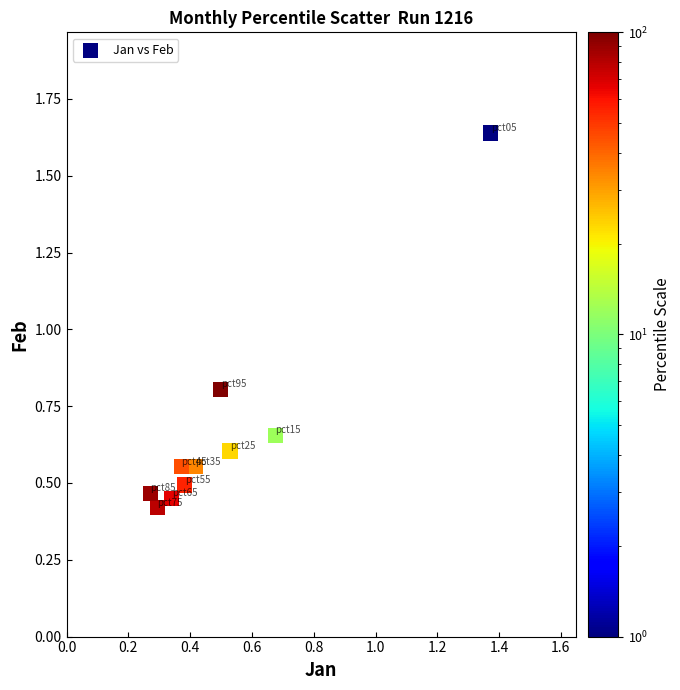

What Y value in the scatter plot is closest to 1?

0.8